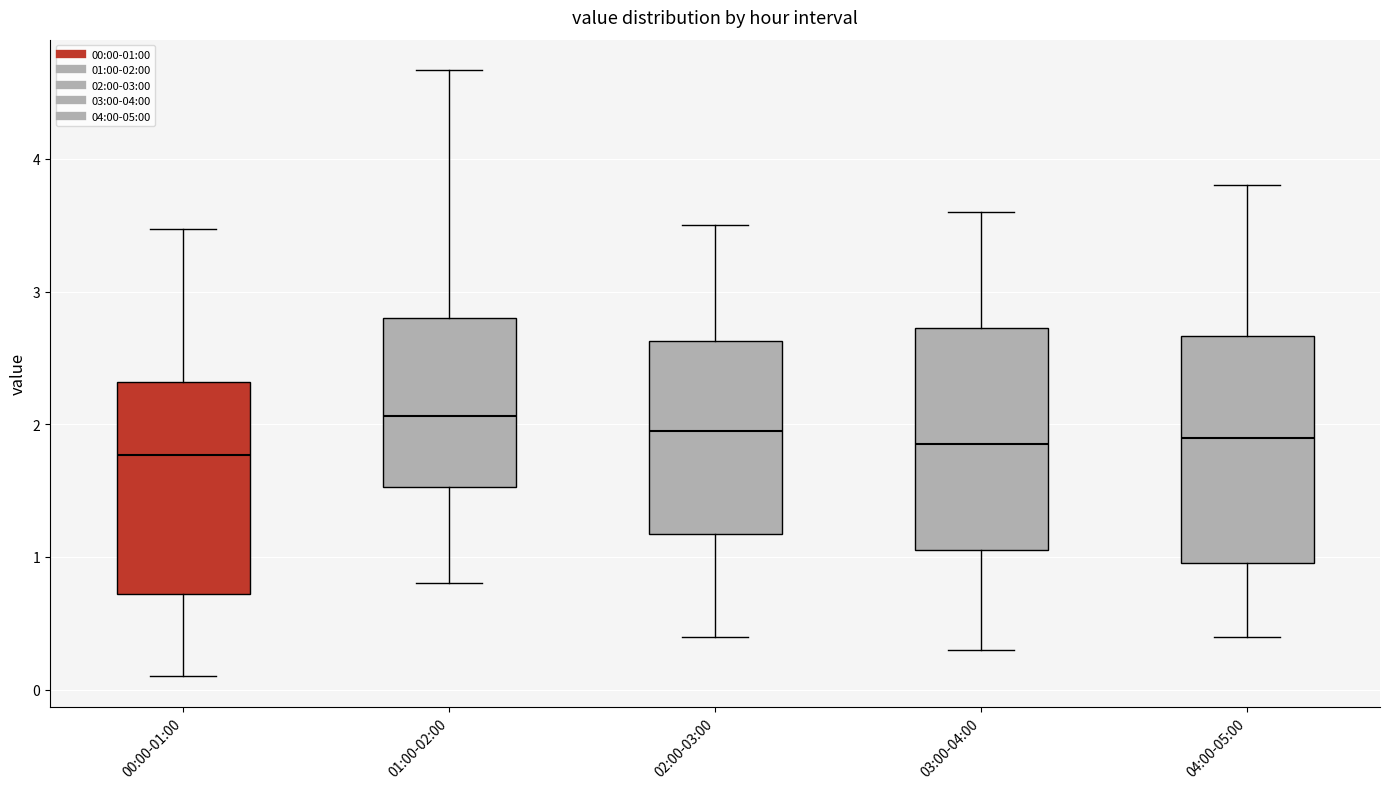

Reading left to right, read every box against the y-axis: the position of its median line, the range the box covers, and the ends of its whiskers. The values are not printed on the chart, so give them approximately, as read against the axis.

00:00-01:00: median 1.8, box 0.7 to 2.3, whiskers 0.1 to 3.5
01:00-02:00: median 2.1, box 1.5 to 2.8, whiskers 0.8 to 4.7
02:00-03:00: median 2.0, box 1.2 to 2.6, whiskers 0.4 to 3.5
03:00-04:00: median 1.9, box 1.1 to 2.7, whiskers 0.3 to 3.6
04:00-05:00: median 1.9, box 1.0 to 2.7, whiskers 0.4 to 3.8